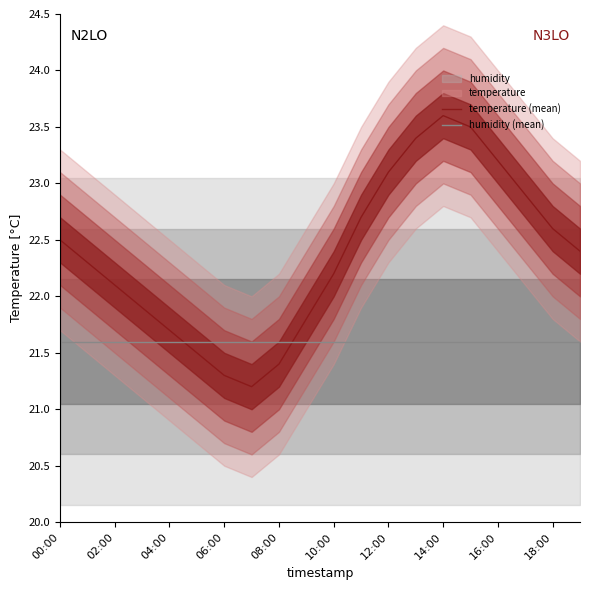

The value of temperature (mean) at 16:00 is 32.9. True or false?

False